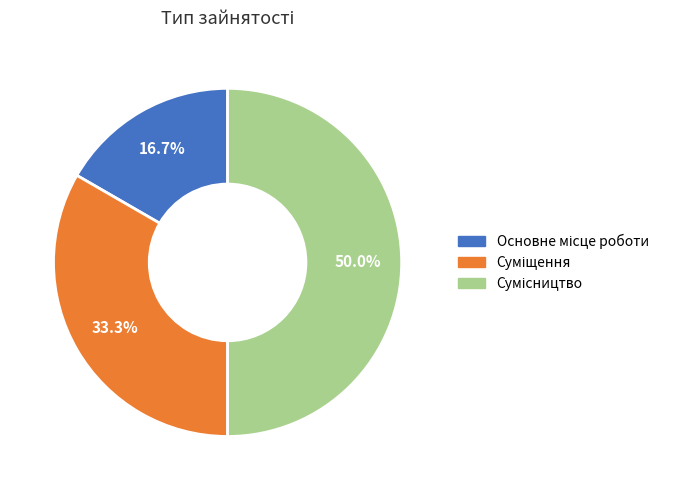

What percentage do Сумісництво and Основне місце роботи together represent?

66.7%